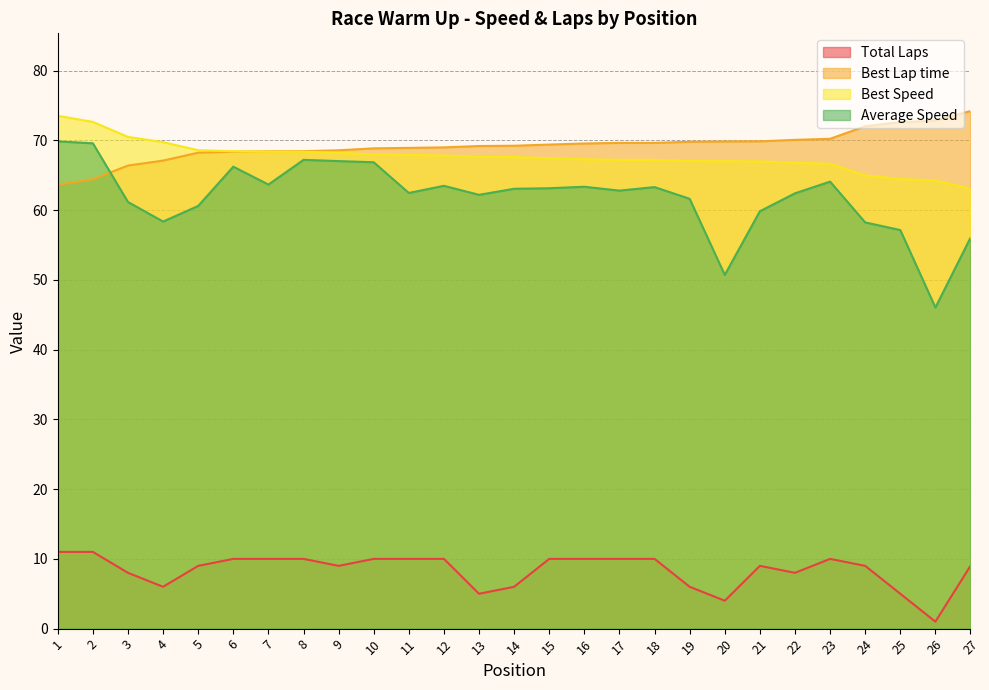

Which series has the widest spread of values?

Average Speed